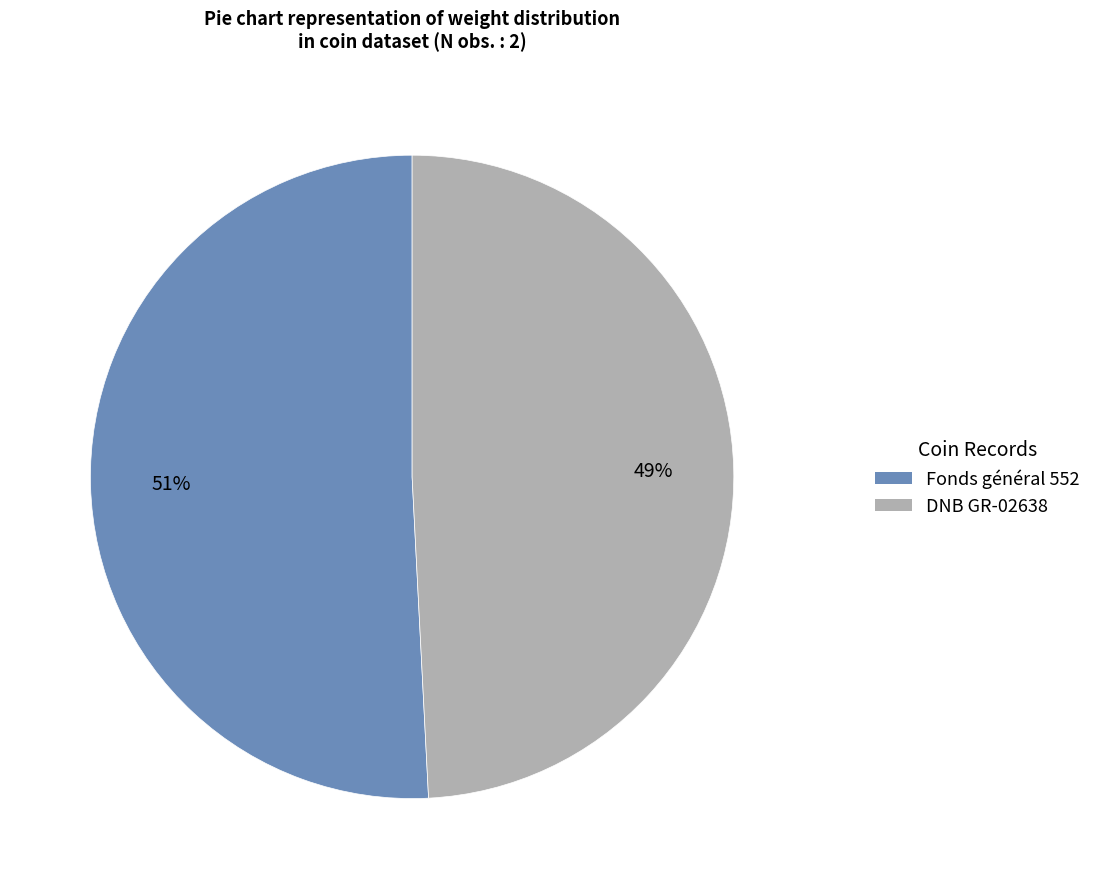

Combined, do Fonds général 552 and DNB GR-02638 account for over 50%?

Yes